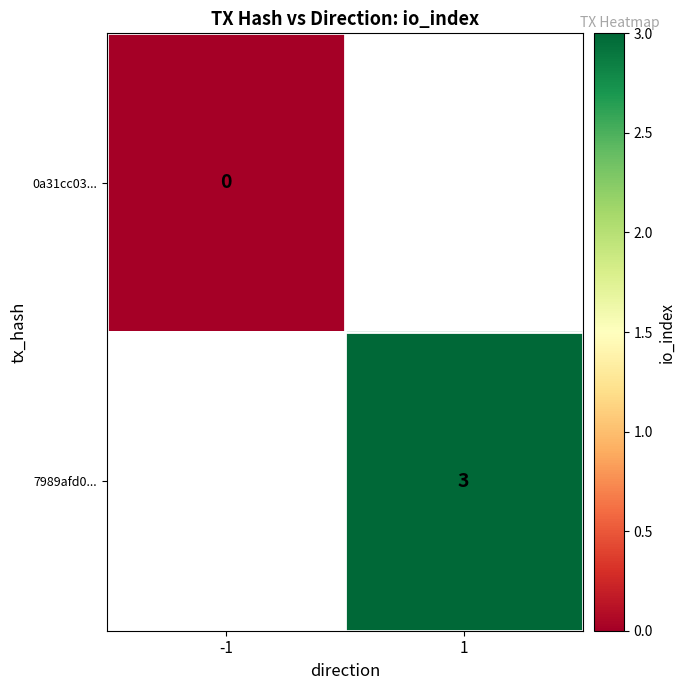

The 7989afd0... series shows 4 at 1. True or false?

False